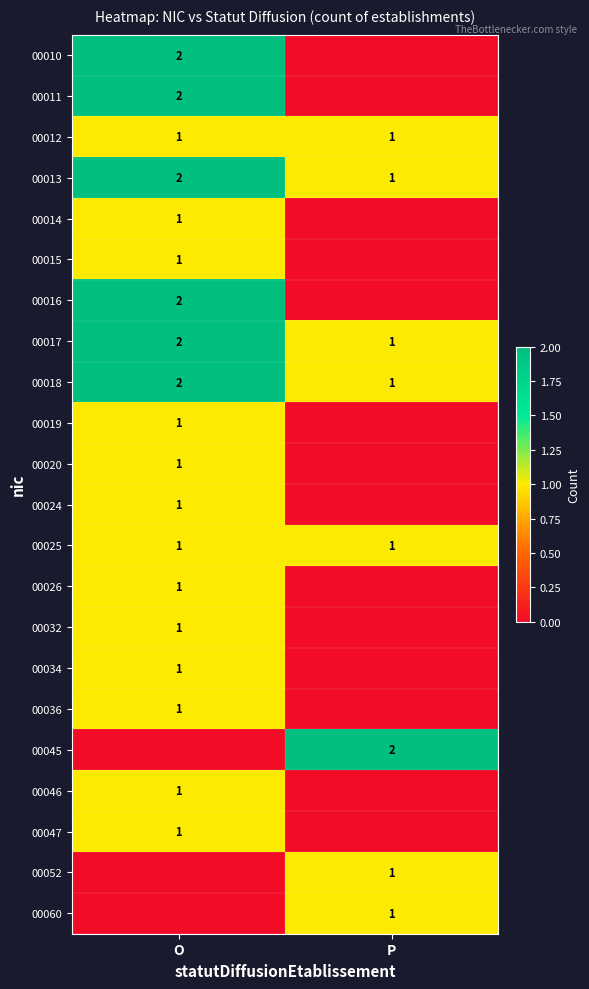

What value does the 00012 series have at O?

1